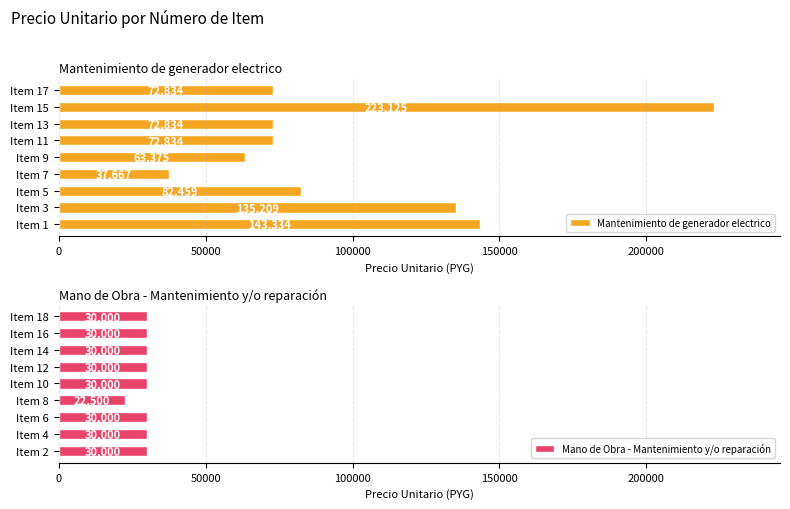

What is the average value of the Mano de Obra - Mantenimiento y/o reparación series?

29167